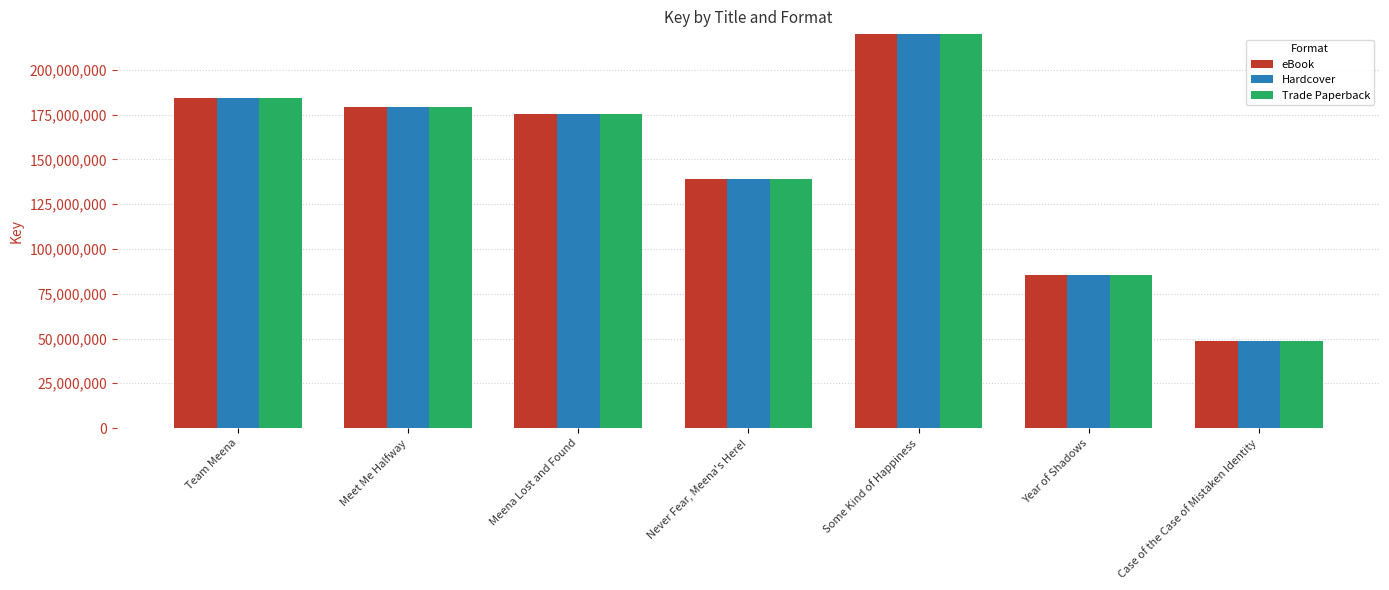

Between Meena Lost and Found and Never Fear, Meena's Here!, which series saw the biggest shift?

eBook